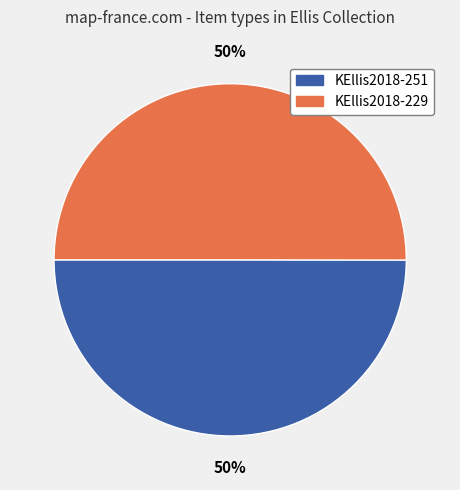

True or false: KEllis2018-229 accounts for 42% of the total.

False